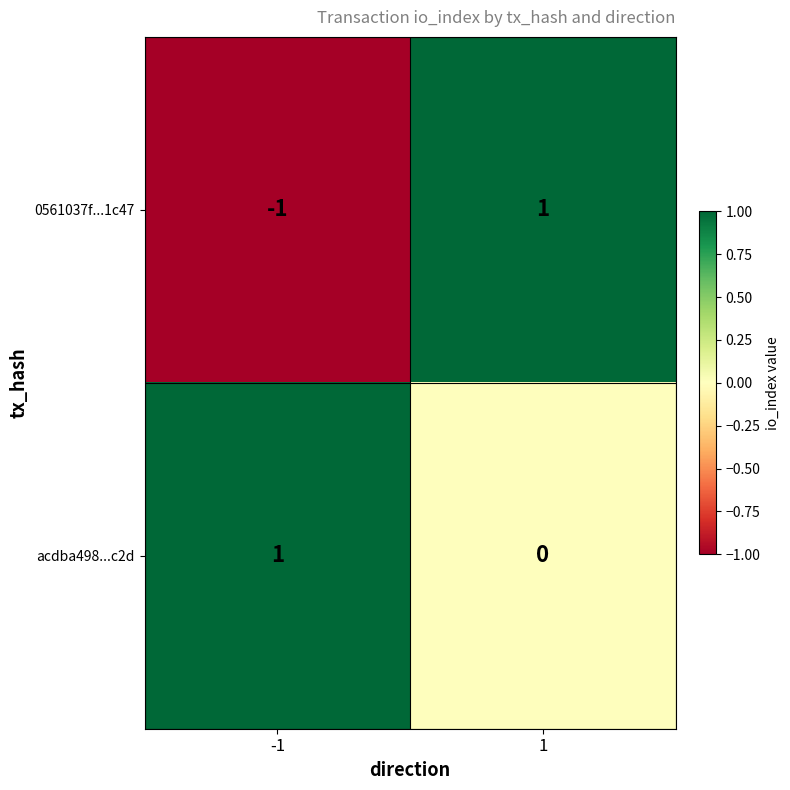

Reading left to right, list all the values displayed in this chart.

0561037f...1c47: -1=-1	1=1
acdba498...c2d: -1=1	1=0